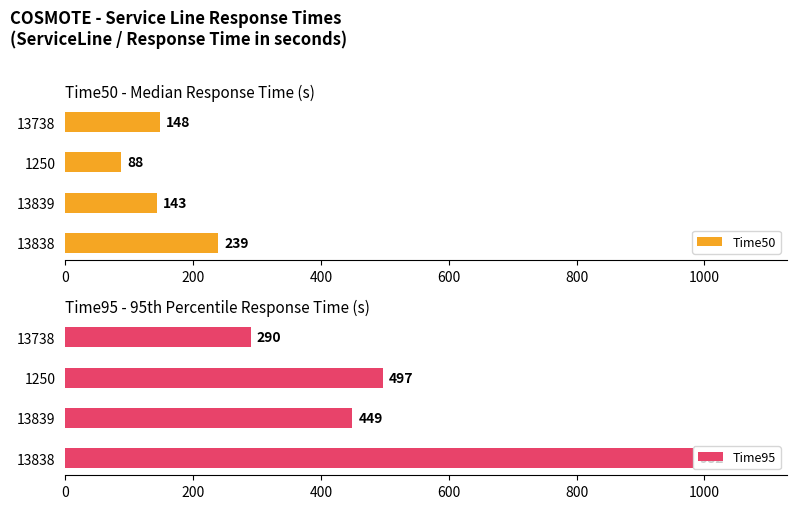

Does the chart contain any negative values?

No